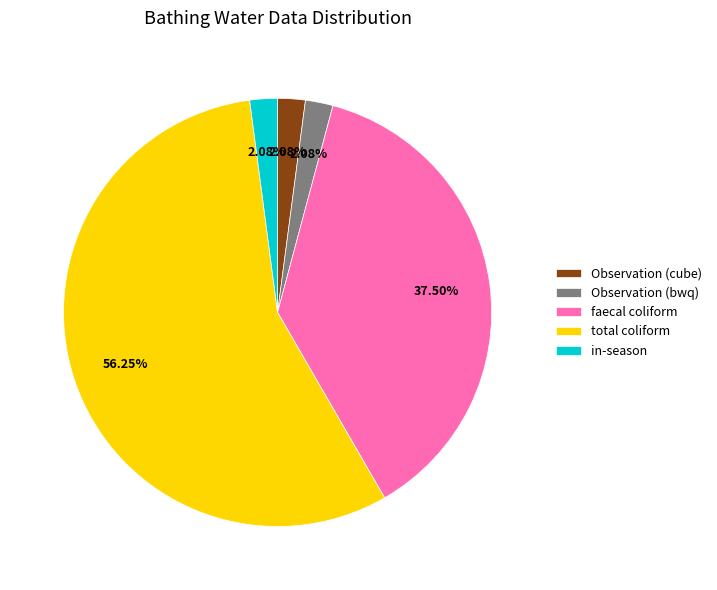

Is the sum of in-season and Observation (bwq) greater than half?

No